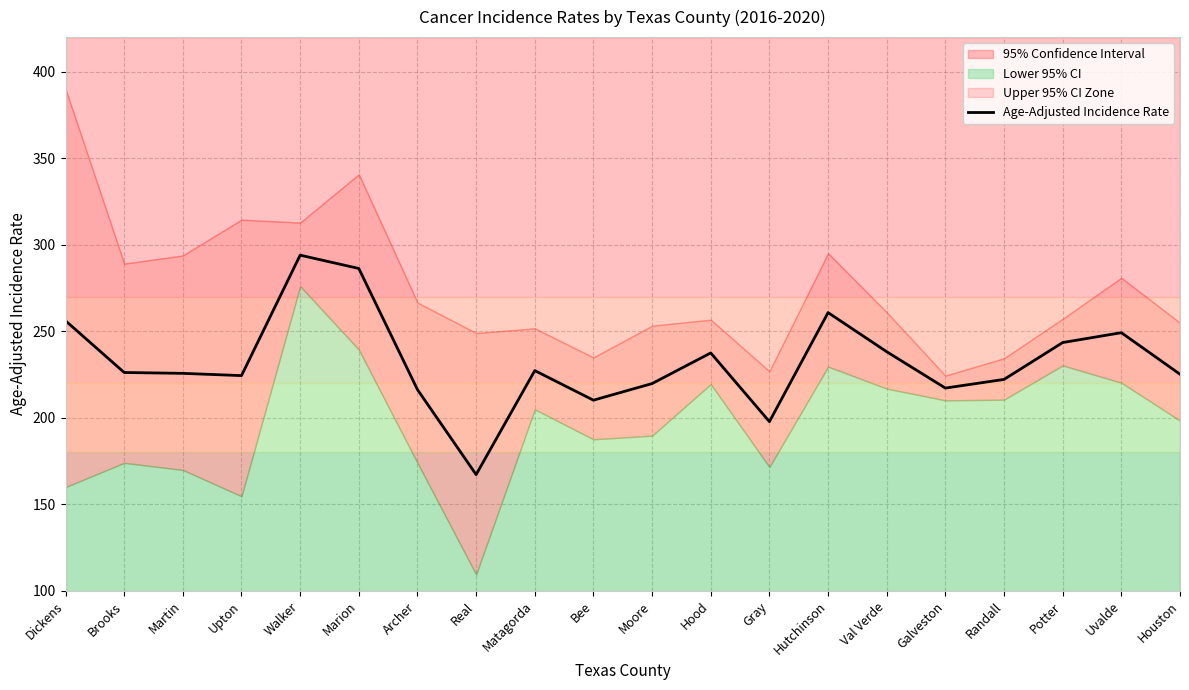

Rank the categories by value from highest to lowest.

Walker, Marion, Hutchinson, Dickens, Uvalde, Potter, Val Verde, Hood, Matagorda, Brooks, Martin, Houston, Upton, Randall, Moore, Galveston, Archer, Bee, Gray, Real